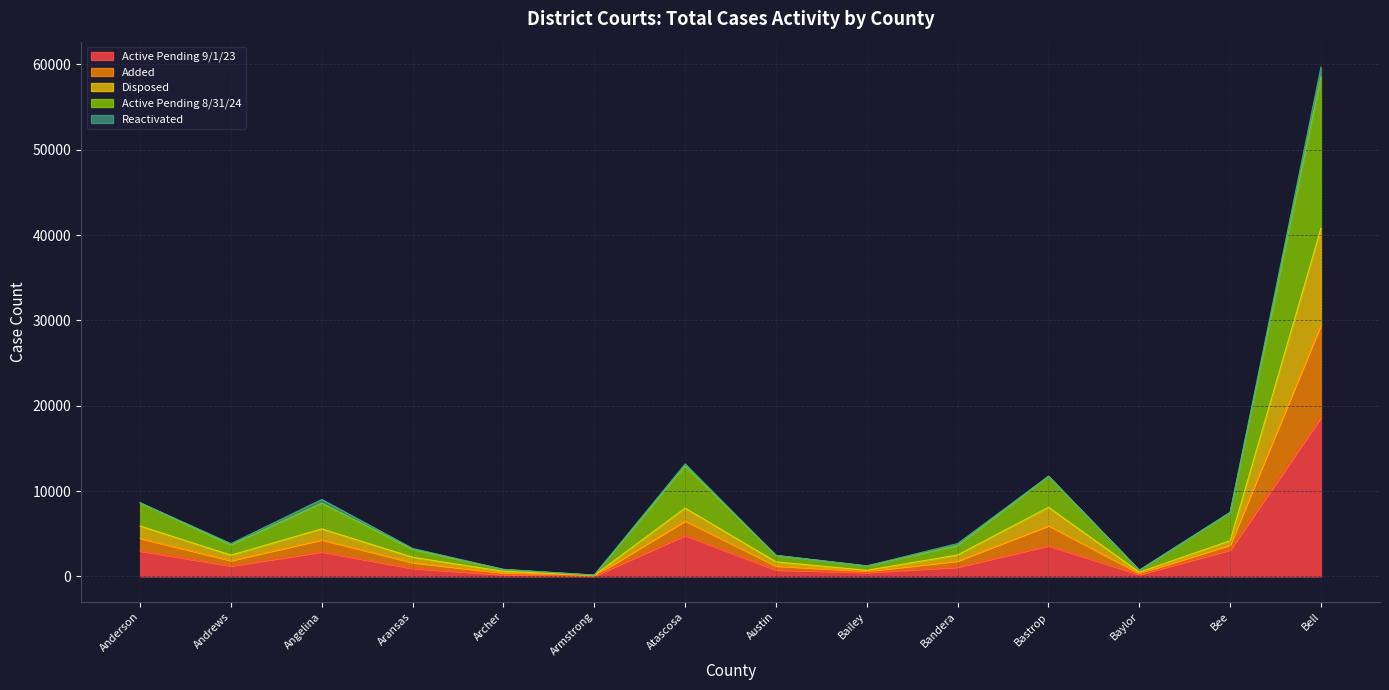

True or false: Active Pending 8/31/24 and Added cross at least once.

False